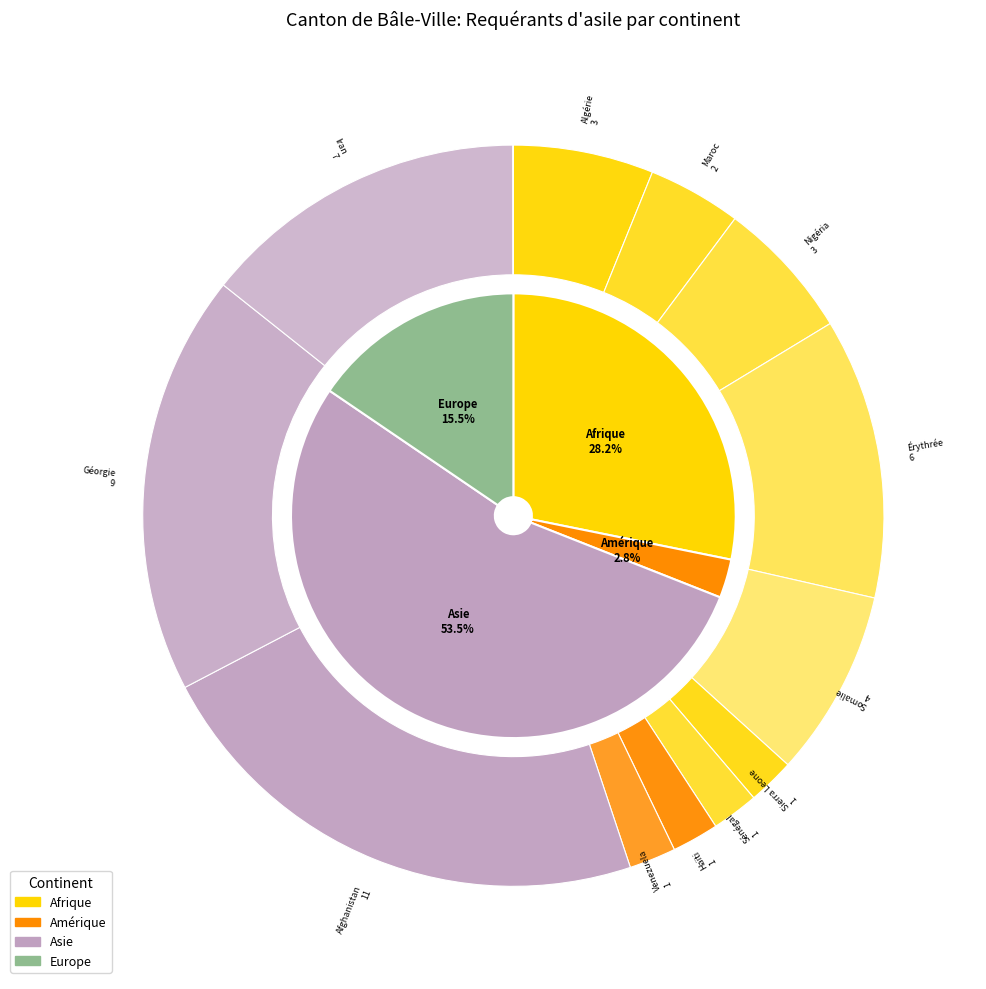

Is it true that Afrique is 20% of the pie?

False